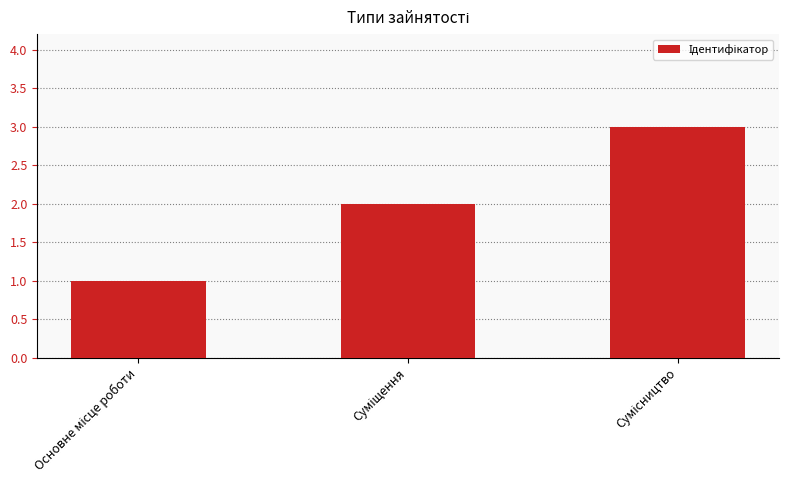

What is the maximum value shown in the chart?

3